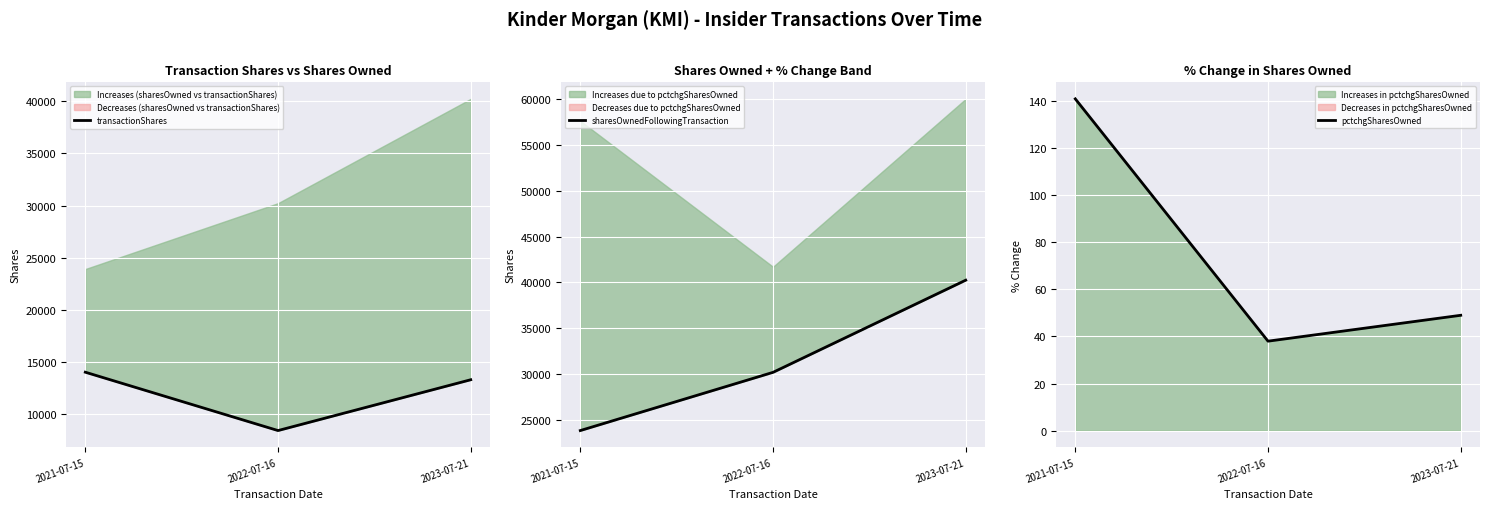

Which series has the largest total across all categories?

sharesOwnedFollowingTransaction